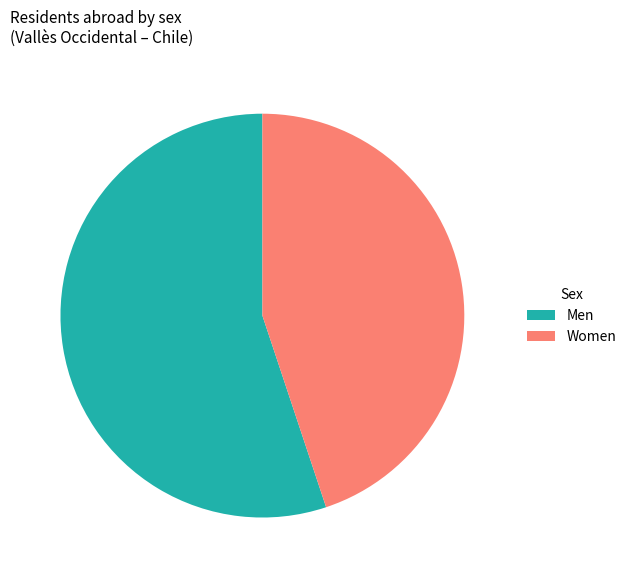

Count the number of slices in the pie.

2